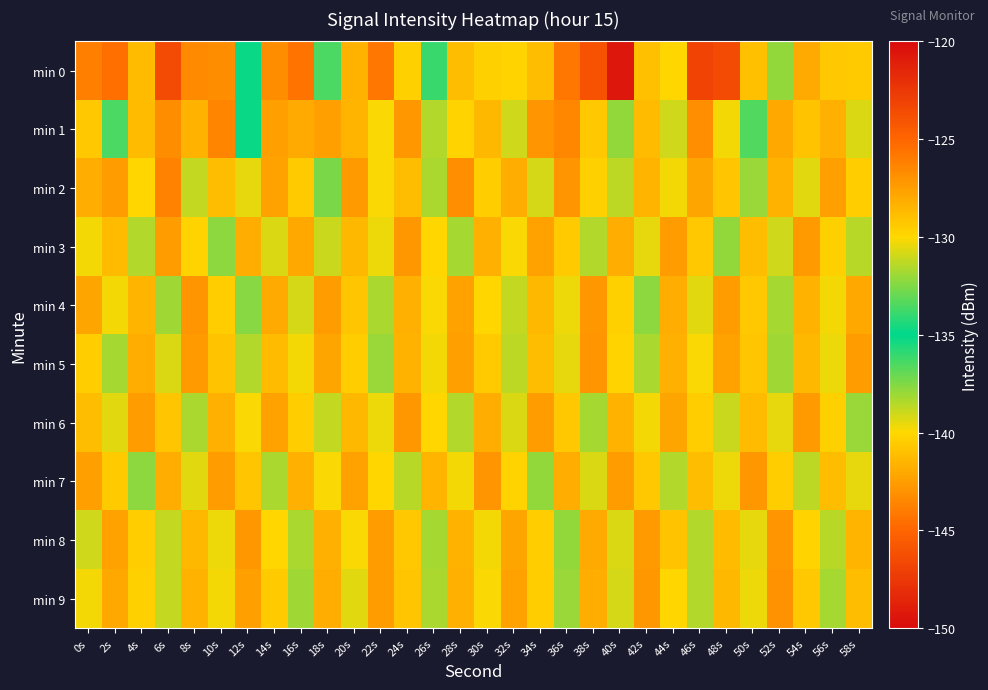

What is the minimum value shown in the chart?

-149.4